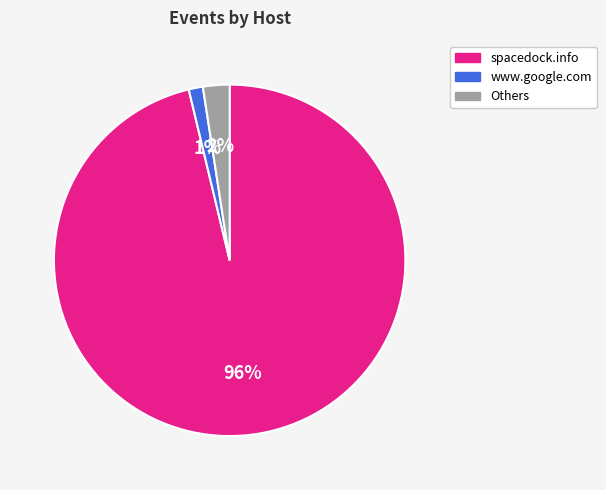

To the nearest percent, what is the average slice percentage?

33%